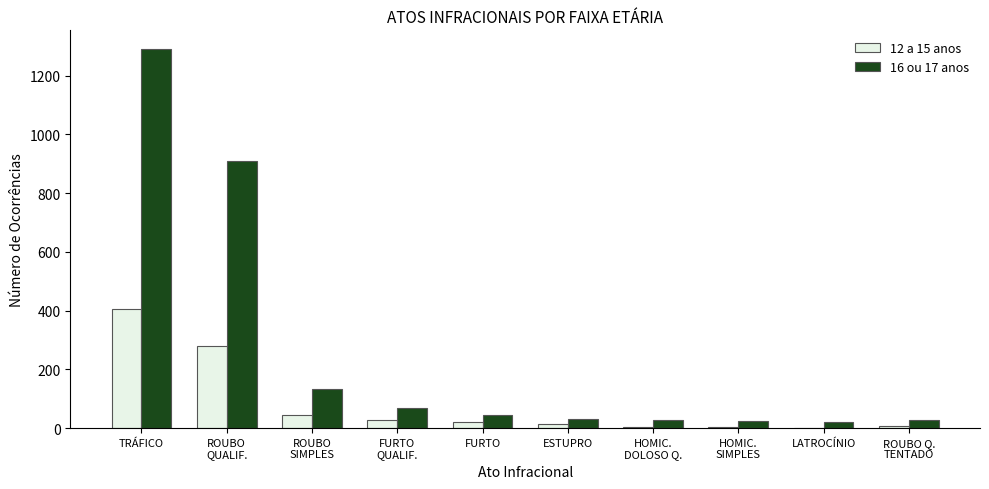

The 16 ou 17 anos series shows 1290 at TRÁFICO. True or false?

True